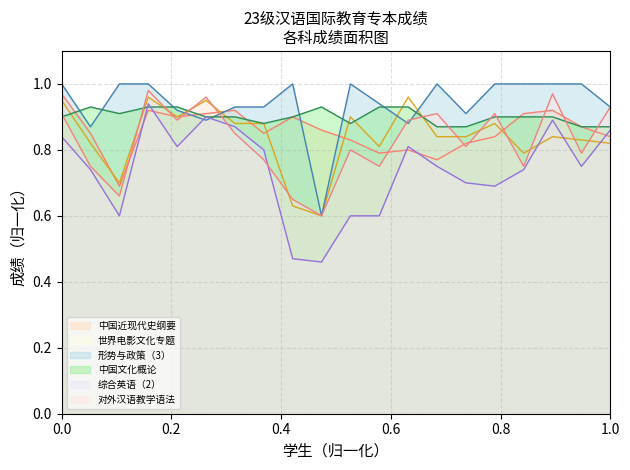

Which series has the widest spread of values?

综合英语（2）